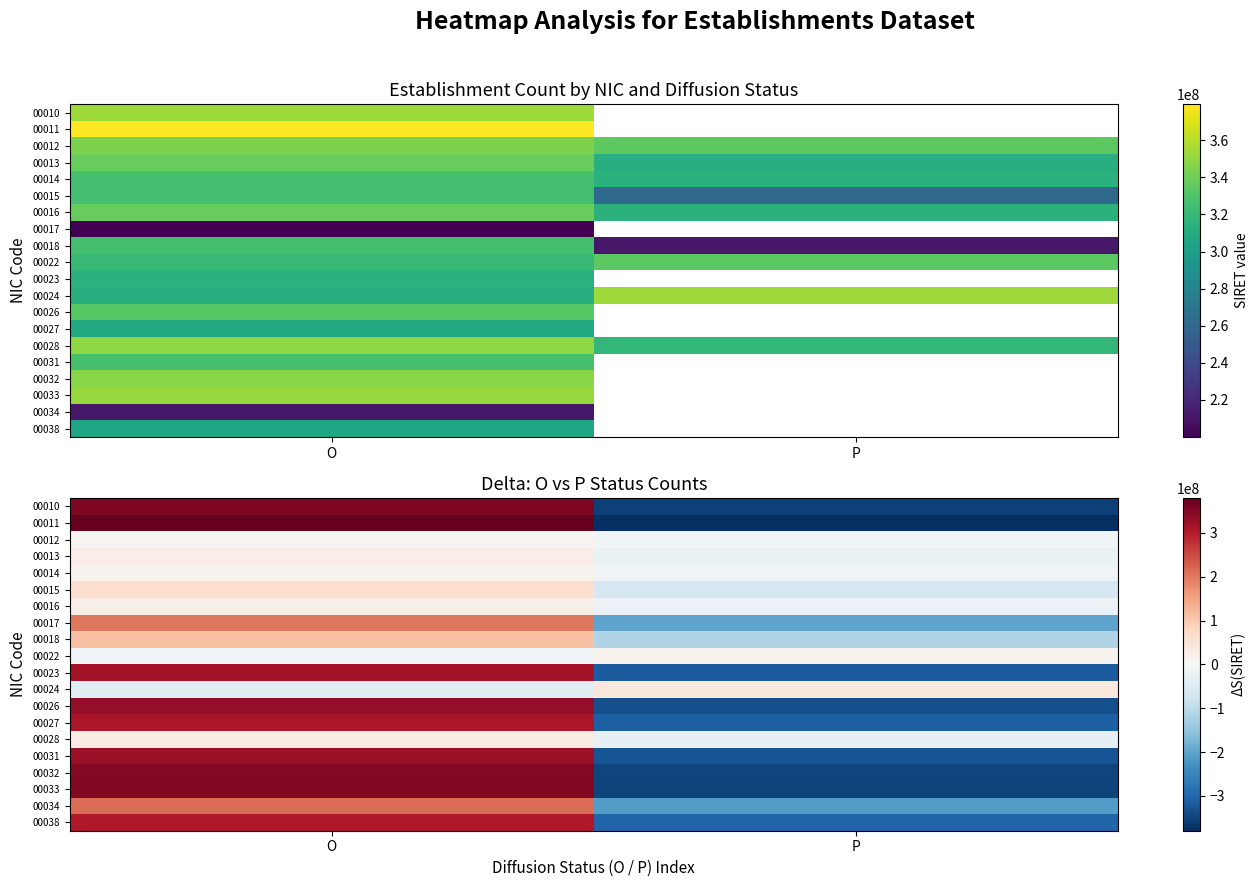

The value of 00017 at O is 200010494. True or false?

True